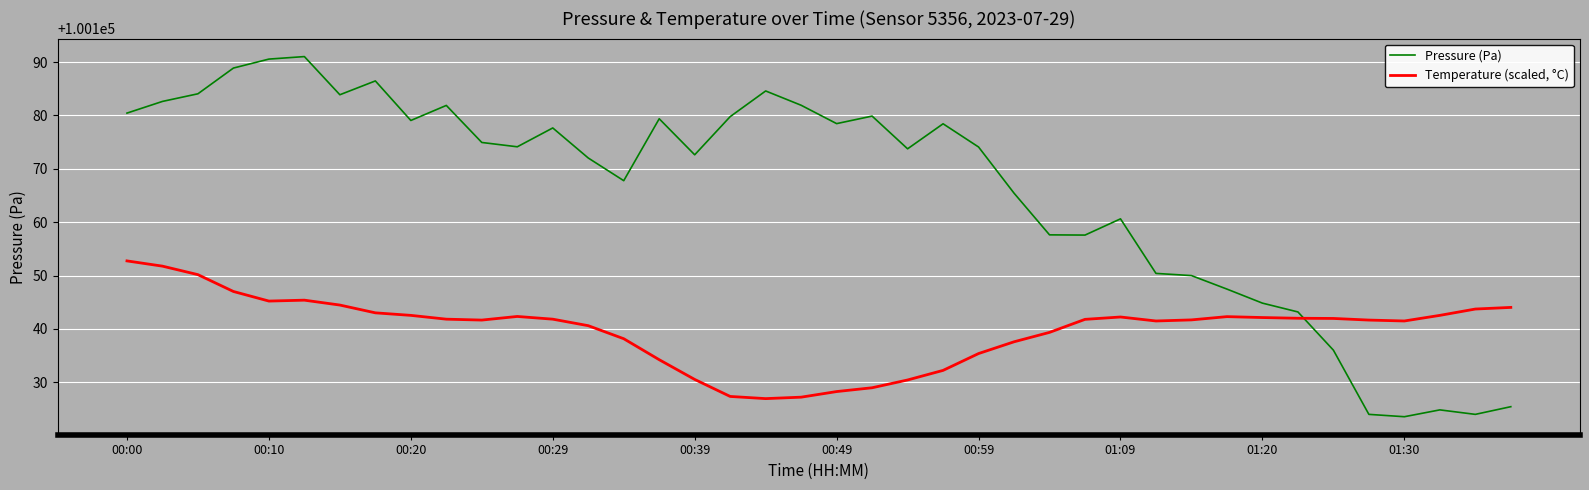

How many distinct data groups are displayed?

2